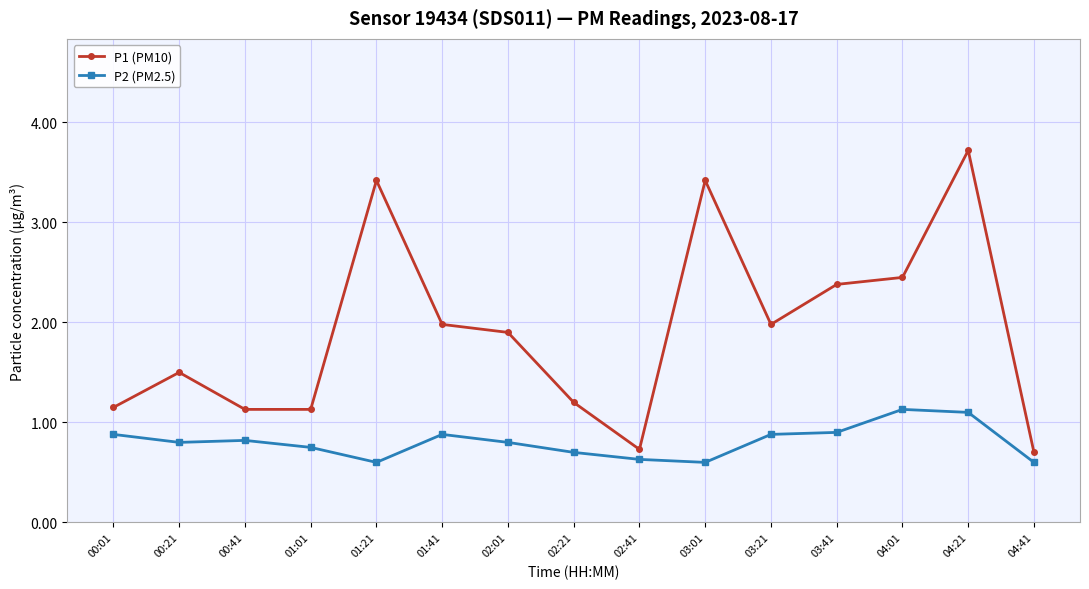

What is the maximum value shown in the chart?

3.7